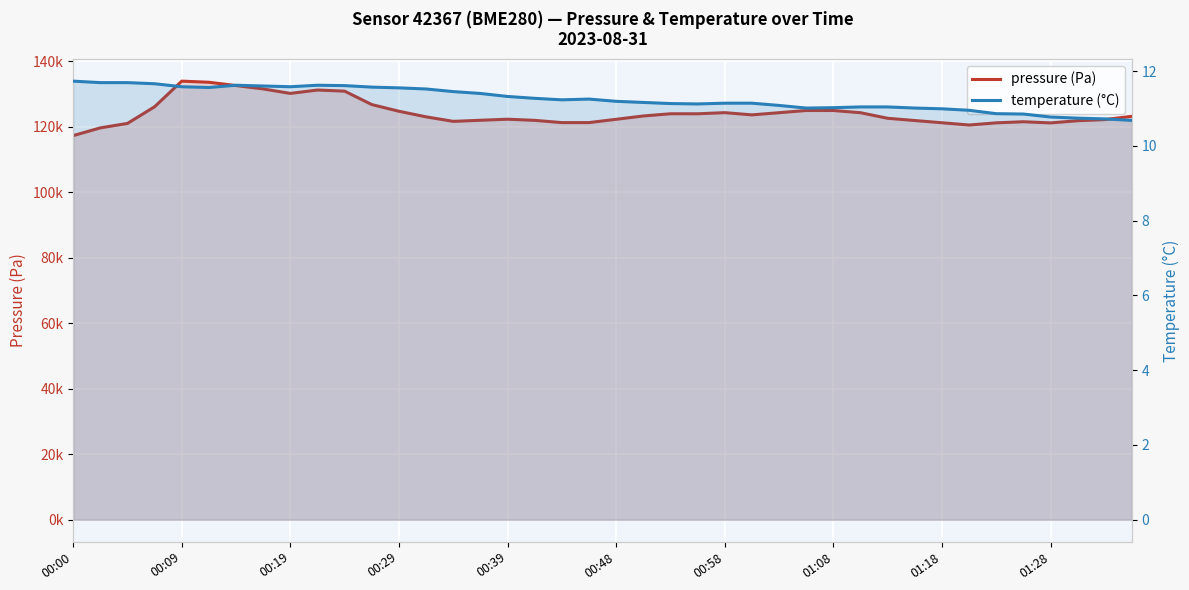

Reading right to left, transcribe all the data shown in this chart.

pressure (Pa): 123250.8	122239.8	121903.2	121230.9	121585.6	121249.0	120587.6	121273.1	121957.7	122642.4	124343.3	125018.3	125017.2	124350.5	123683.8	124363.9	124018.7	124021.8	123347.8	122333.0	121324.3	121321.2	122008.2	122358.3	122034.4	121704.5	123079.2	124786.7	126832.5	130929.5	131273.7	130241.3	131609.2	132637.6	133647.6	133992.0	126170.2	121072.6	119712.3	117339.7
temperature (°C): 10.7	10.7	10.7	10.8	10.8	10.9	10.9	11.0	11.0	11.0	11.0	11.0	11.0	11.1	11.1	11.1	11.1	11.1	11.2	11.2	11.2	11.2	11.3	11.3	11.4	11.4	11.5	11.6	11.6	11.6	11.6	11.6	11.6	11.6	11.6	11.6	11.7	11.7	11.7	11.7